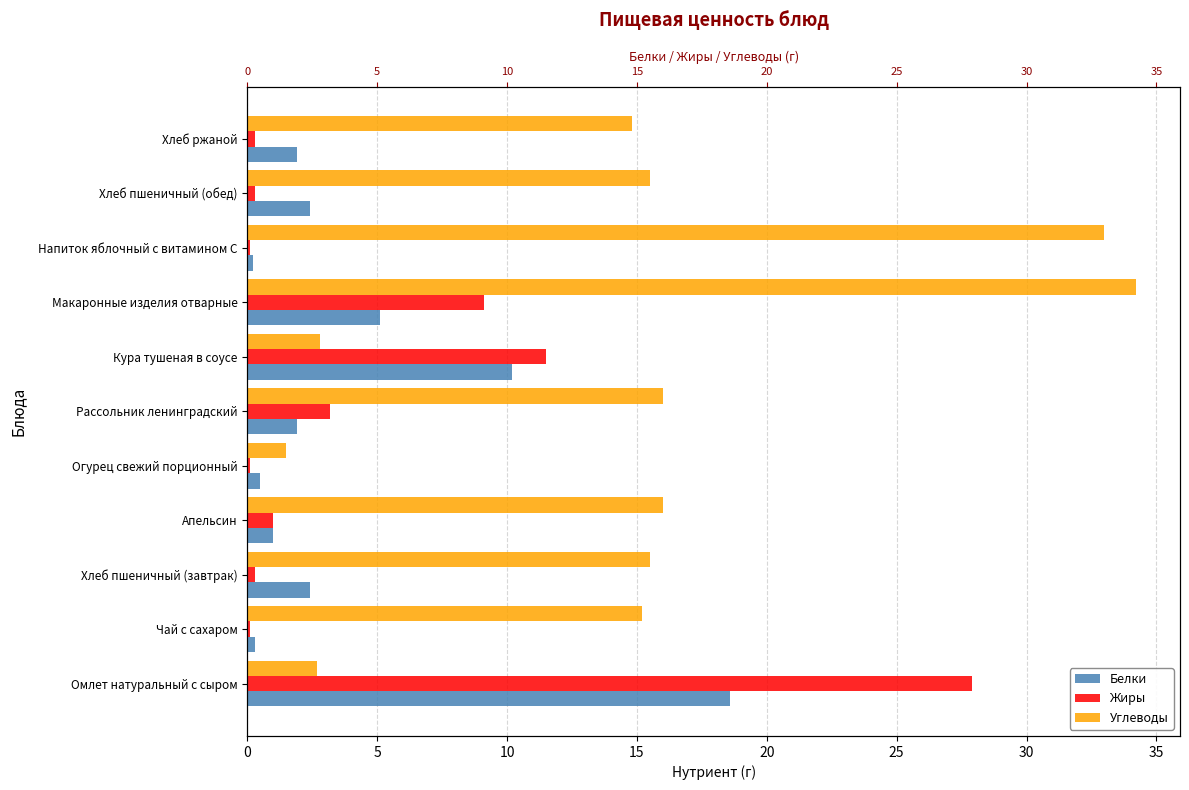

What is the smallest value displayed?

0.1